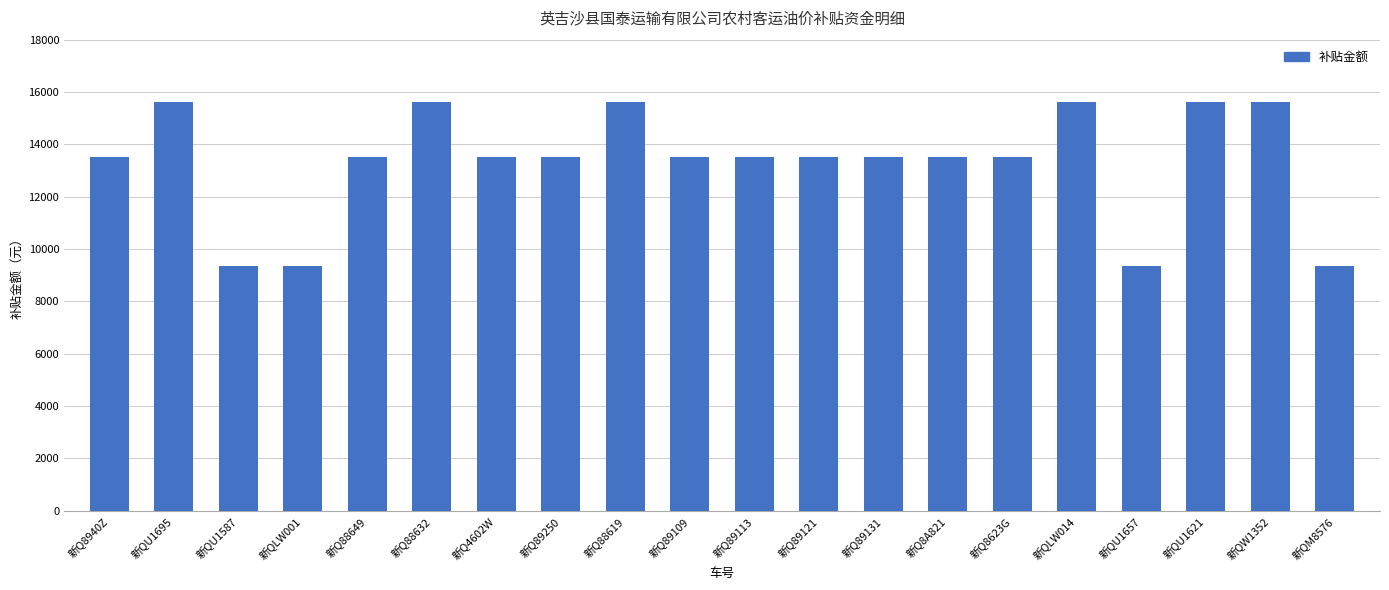

How many bars are there in total?

20